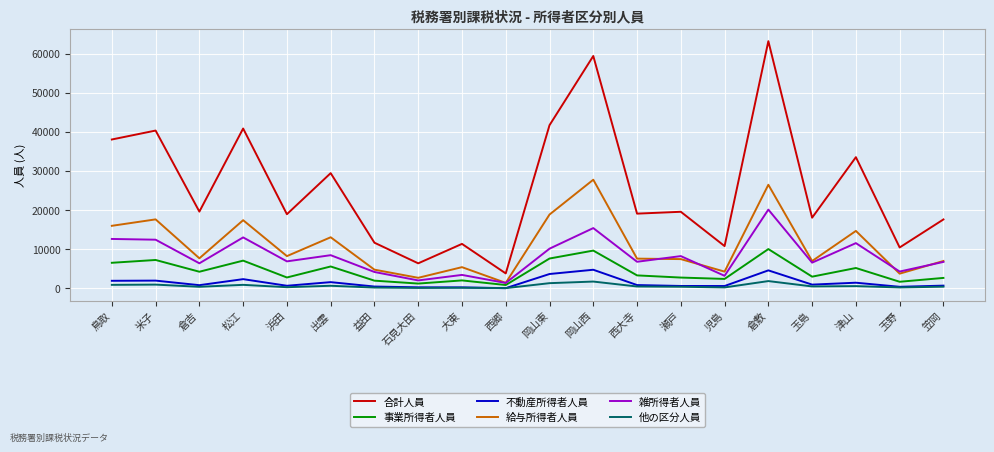

Does the chart display data point markers on the line(s)?

No